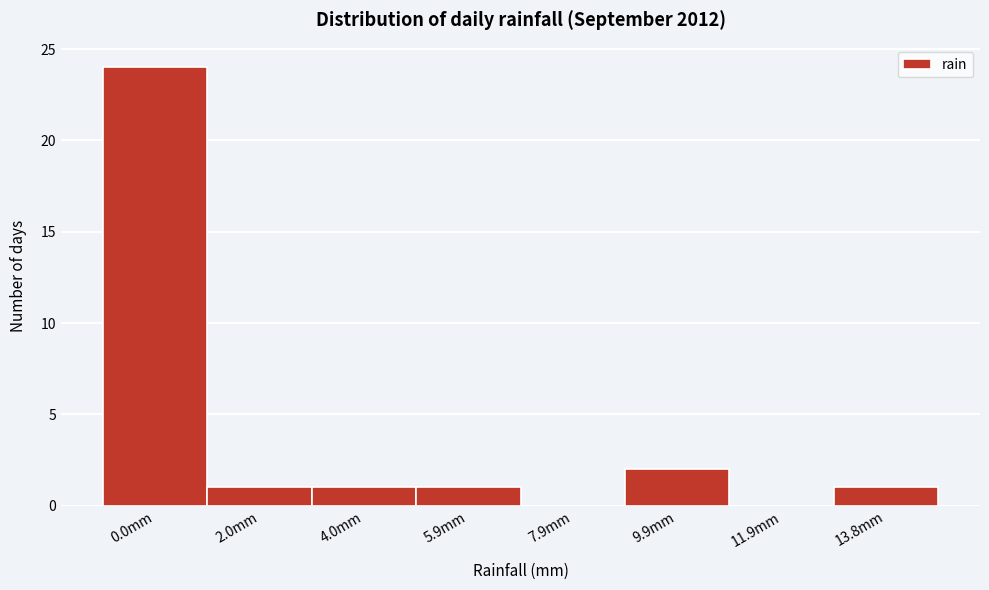

Reading left to right, list all the values displayed in this chart.

0.0mm=24	2.0mm=1	4.0mm=1	5.9mm=1	7.9mm=0	9.9mm=2	11.9mm=0	13.8mm=1